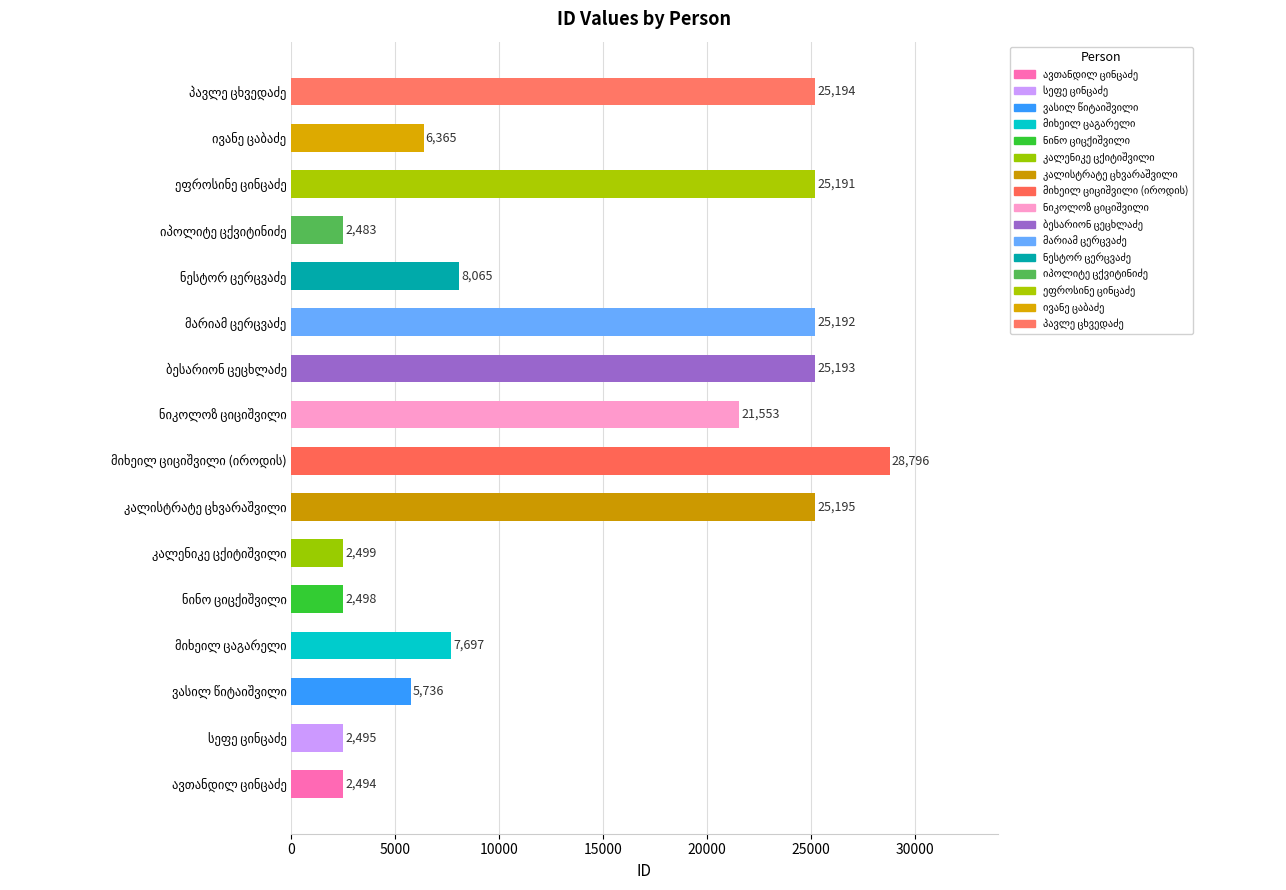

What is the sum of all values?

216646